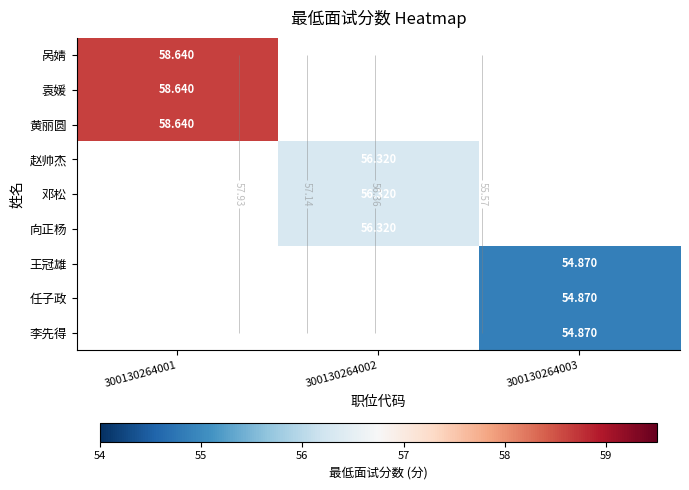

How many categories are shown in the chart?

3